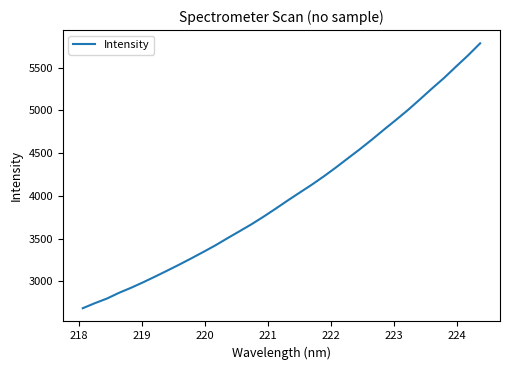

What is the difference between the maximum and minimum values?

3100.6